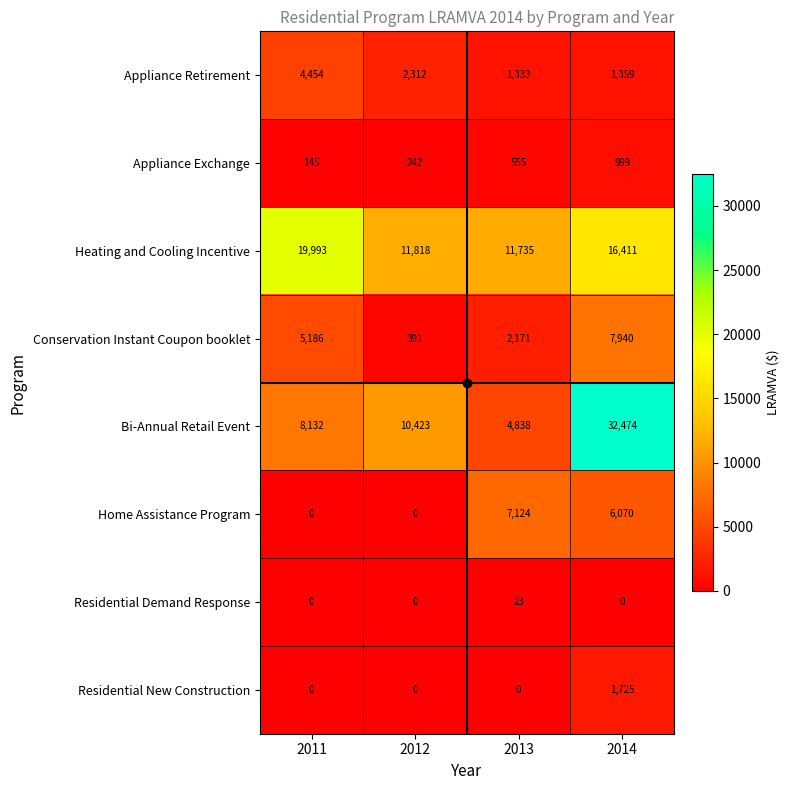

Which series has the largest total across all categories?

Heating and Cooling Incentive